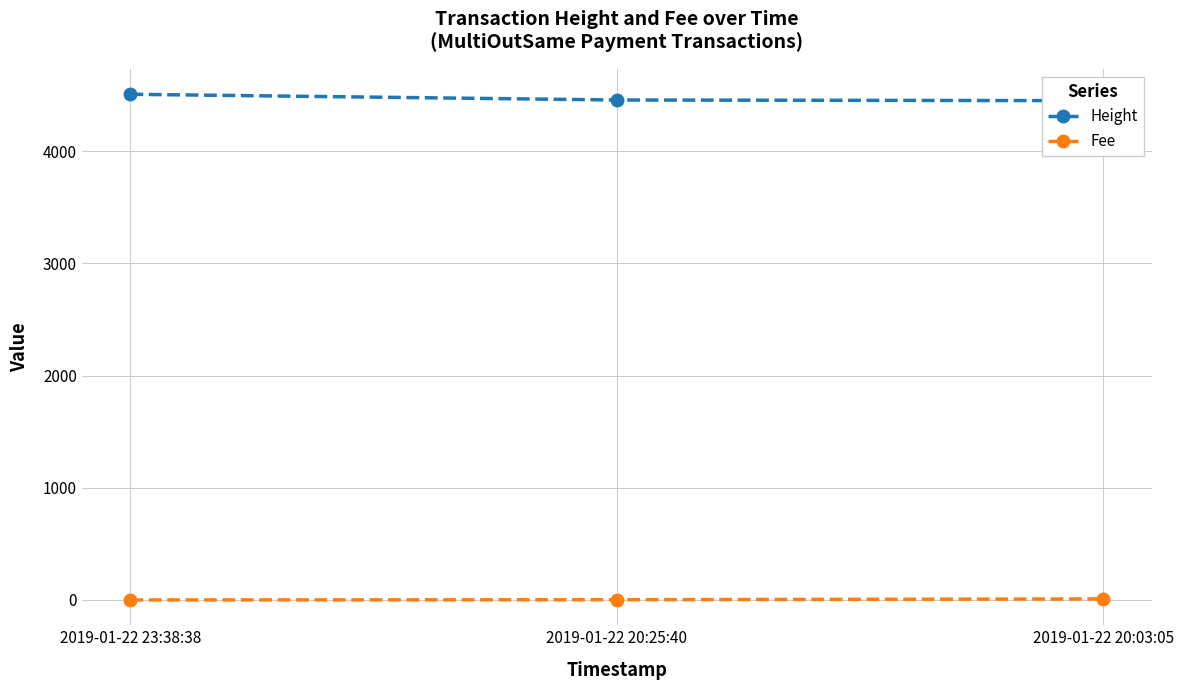

How many series are shown in this chart?

2